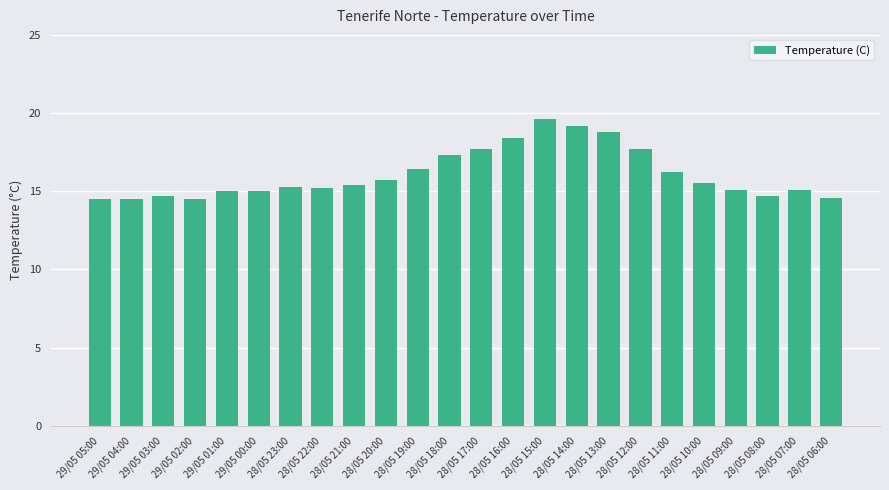

Is it true that the value at 28/05 18:00 is 4.1?

False